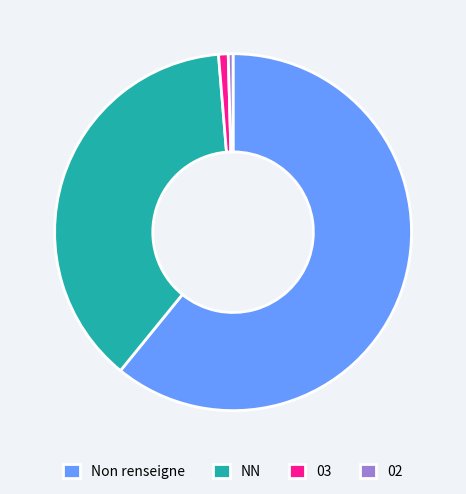

Is there any slice that represents more than half of the pie?

Yes